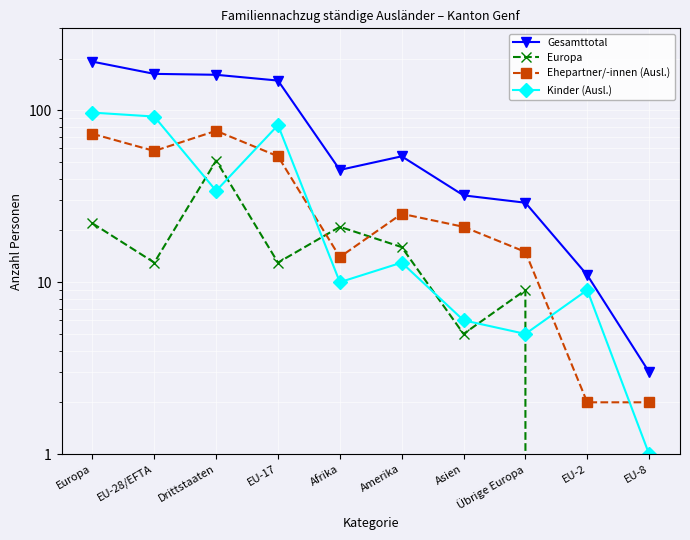

Which series has the largest range (max minus min)?

Gesamttotal